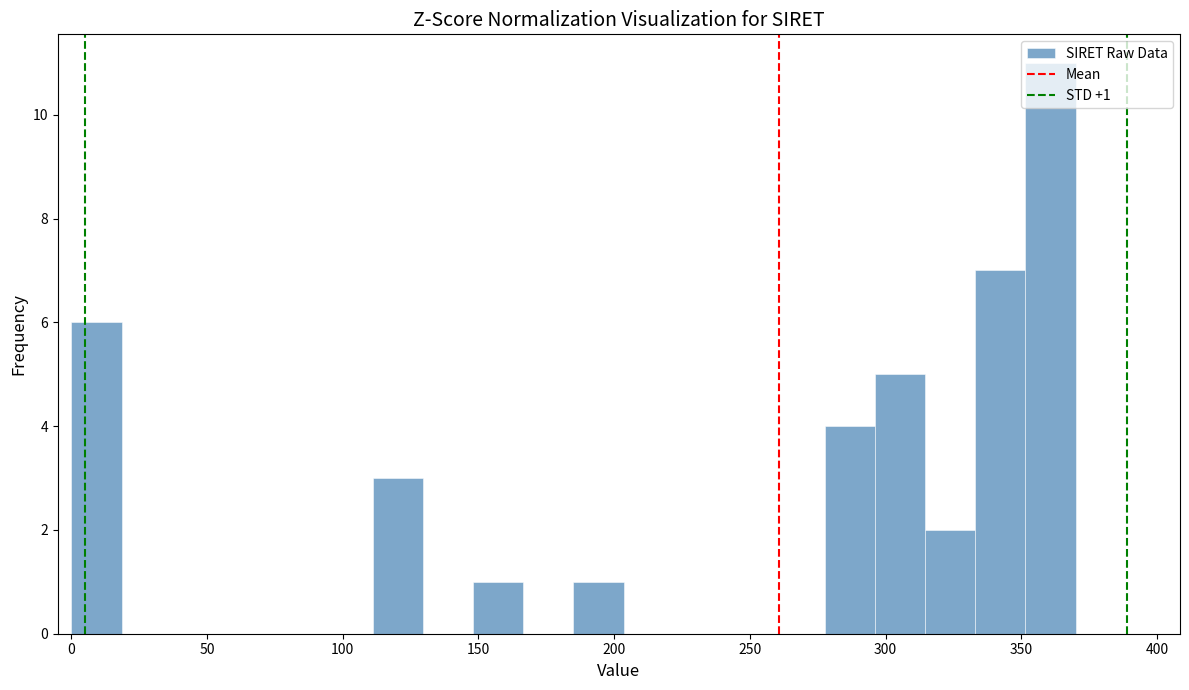

Around what value on the x-axis is the tallest bar? Give the approximate position of its centre, as read against the axis.

360